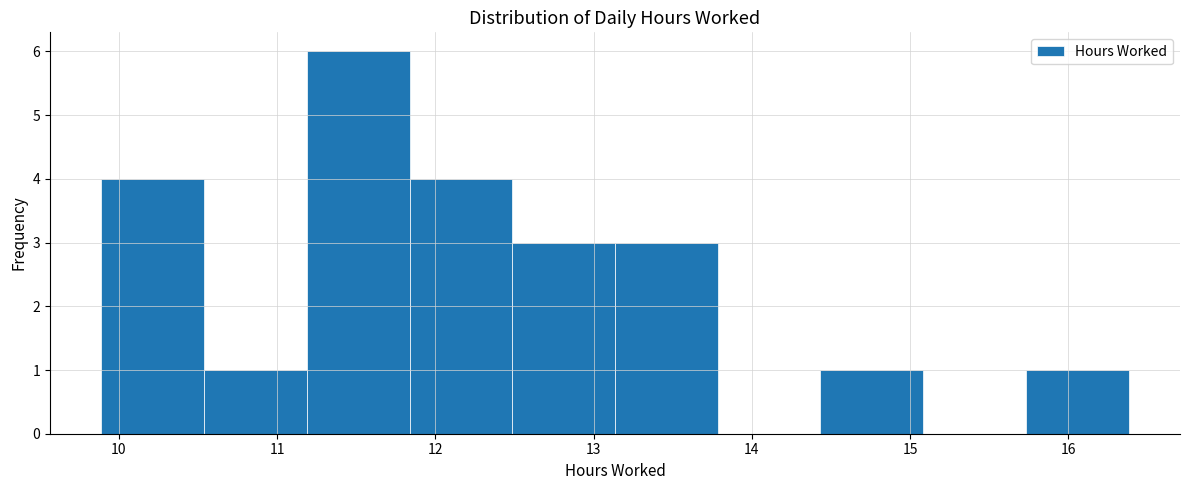

Over which range of the x-axis is the bar tallest?

11.2 to 11.8